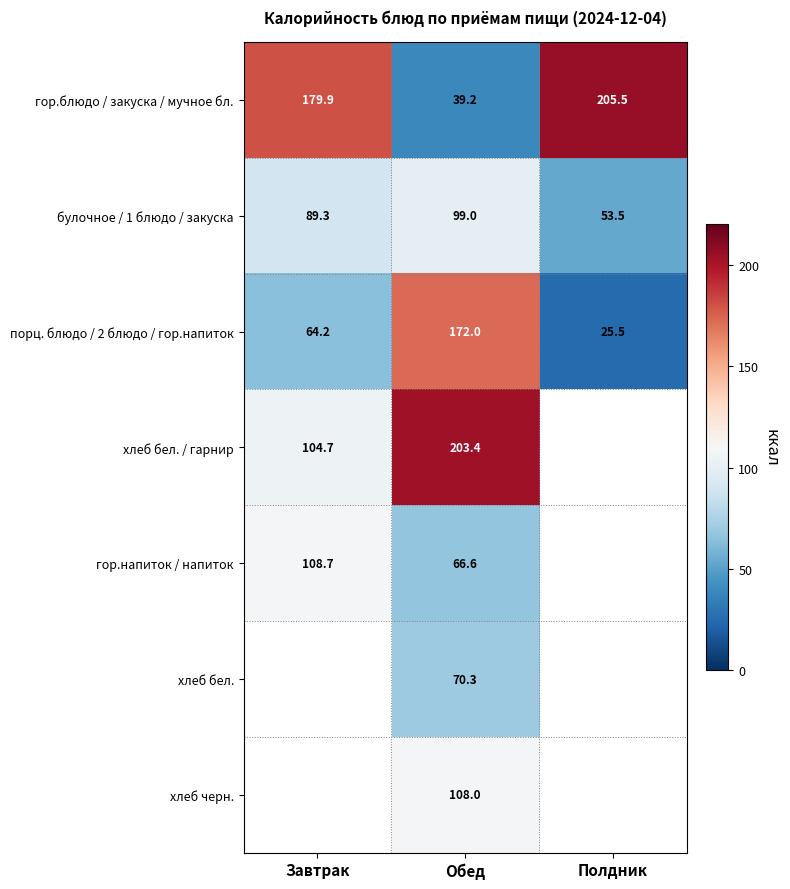

What is the average value of the гор.блюдо / закуска / мучное бл. series?

141.5